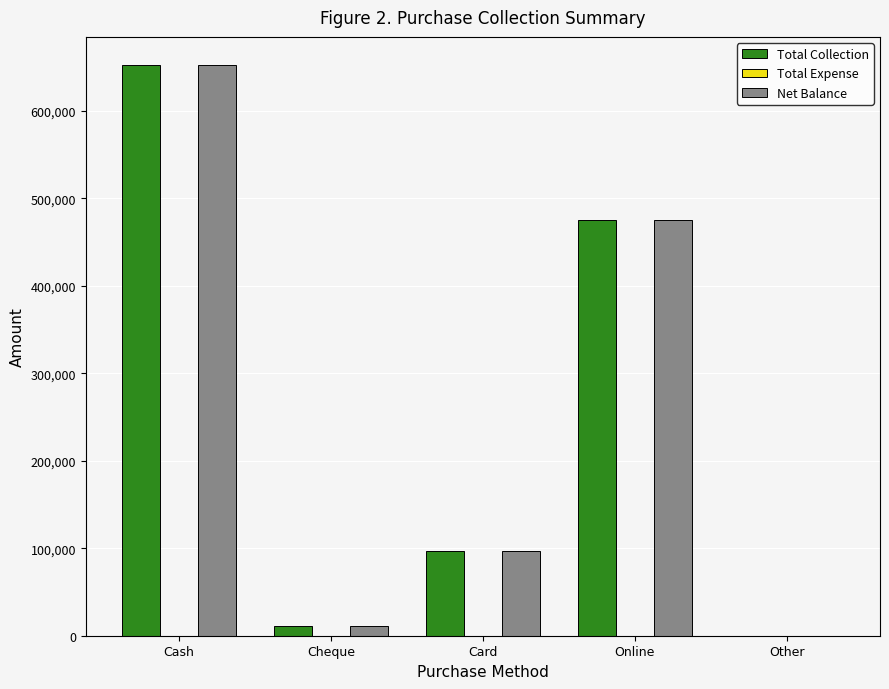

What is the difference between the Total Collection values at Cash and Card?

554995